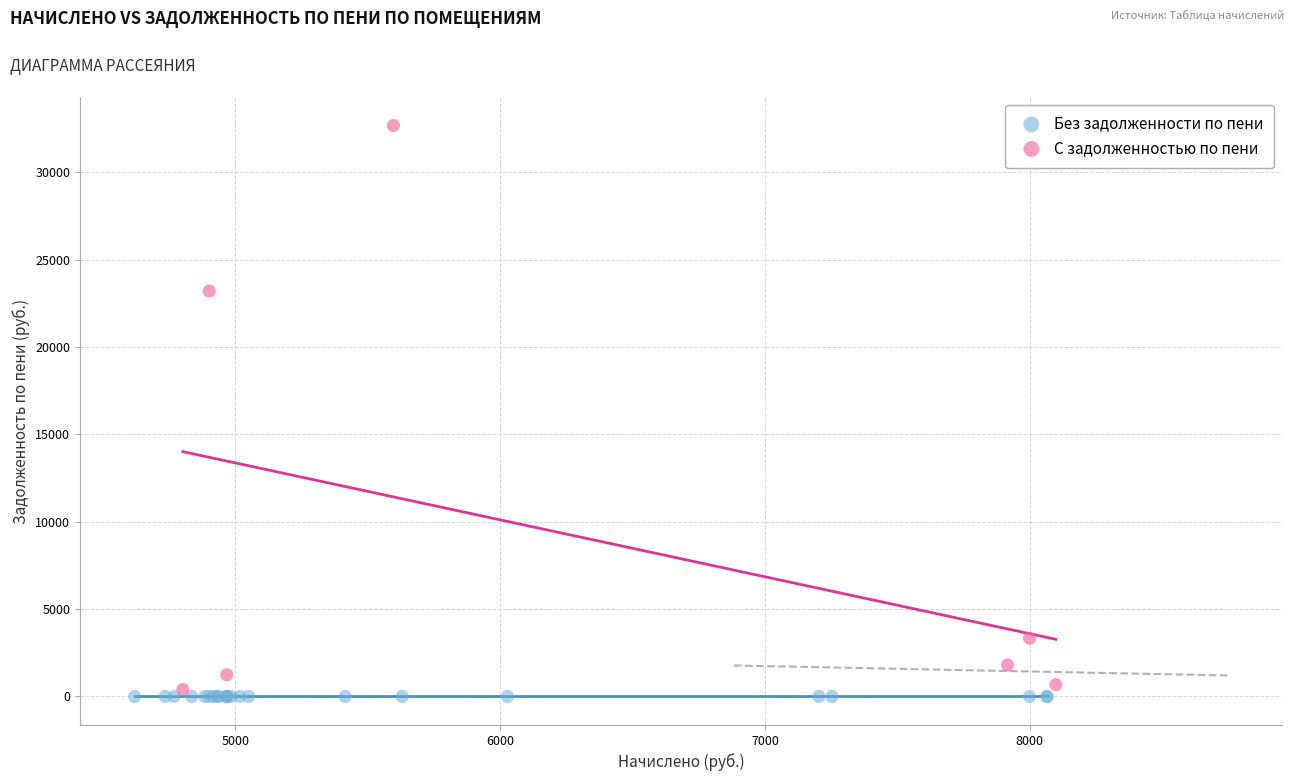

Which series reaches the maximum Y coordinate?

С задолженностью по пени